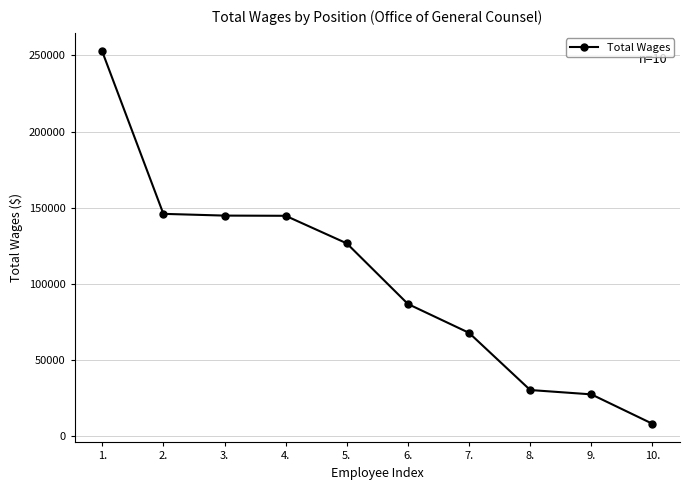

What is the sum of the values at 9. and 5.?

154020